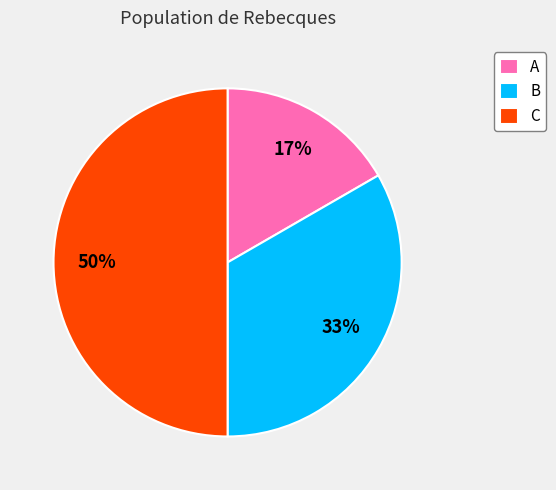

Is the sum of A and C greater than half?

Yes